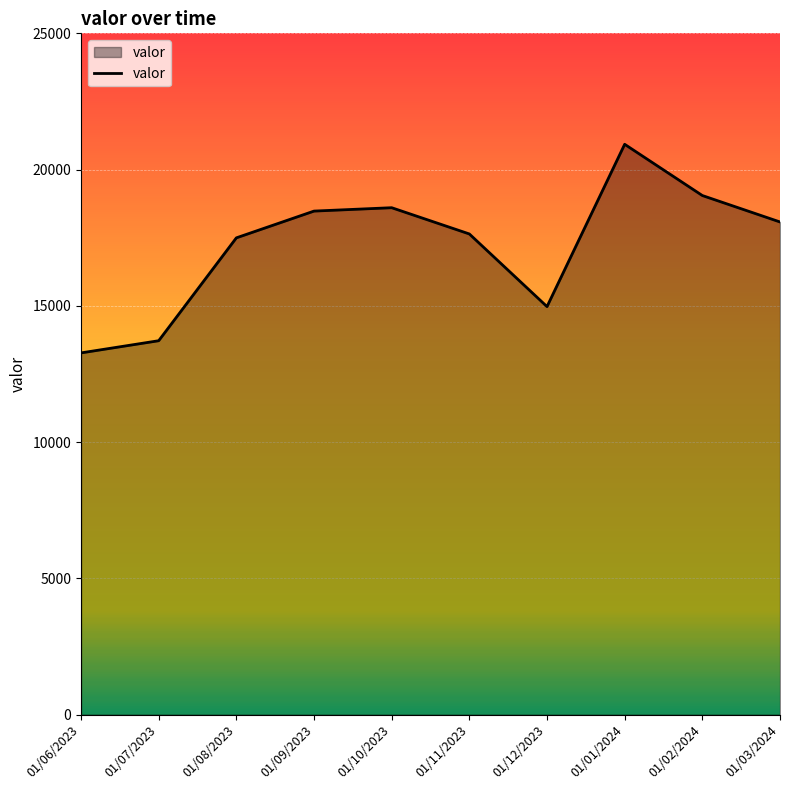

Count the number of categories in the chart.

10